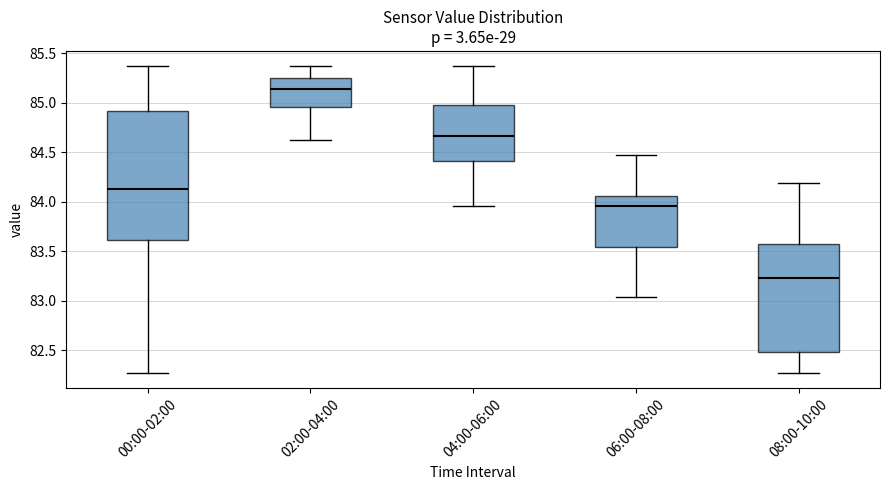

Reading left to right, read every box against the y-axis: the position of its median line, the range the box covers, and the ends of its whiskers. The values are not printed on the chart, so give them approximately, as read against the axis.

00:00-02:00: median 84.15, box 83.60 to 84.90, whiskers 82.25 to 85.35
02:00-04:00: median 85.15, box 84.95 to 85.25, whiskers 84.60 to 85.35
04:00-06:00: median 84.65, box 84.40 to 85.00, whiskers 83.95 to 85.35
06:00-08:00: median 83.95, box 83.55 to 84.05, whiskers 83.05 to 84.45
08:00-10:00: median 83.25, box 82.50 to 83.55, whiskers 82.25 to 84.20